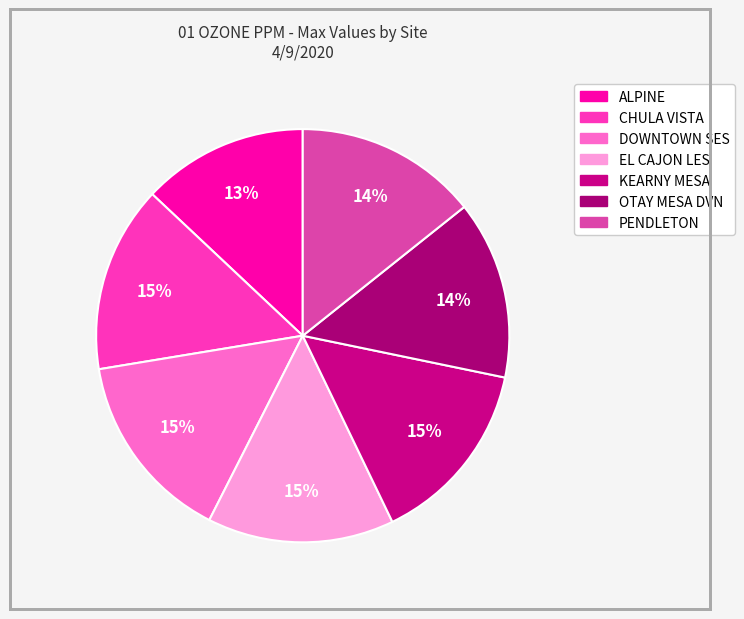

To the nearest percent, what is the average slice percentage?

14%